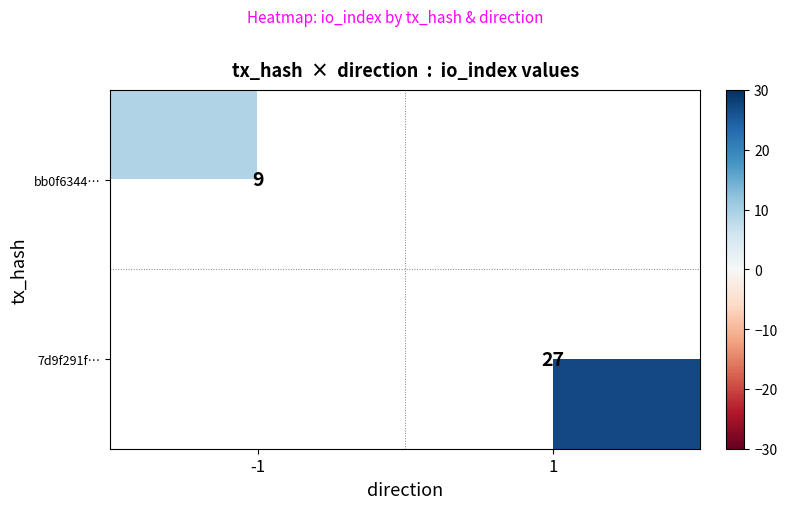

Is it true that bb0f6344… equals 15.5 at -1?

False